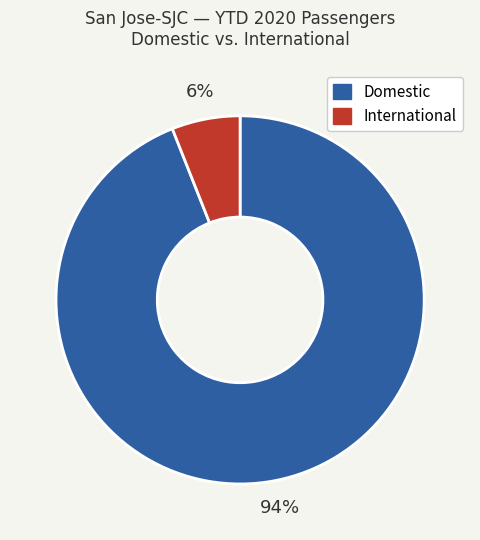

To the nearest percent, what portion does Domestic represent?

94%